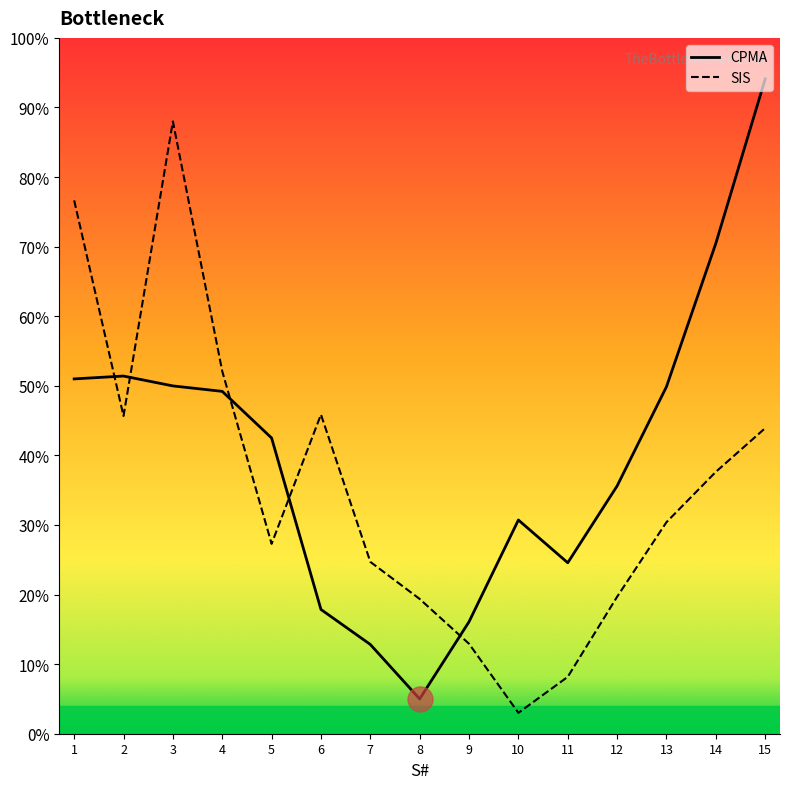

How many interior local valleys does the SIS series have?

3